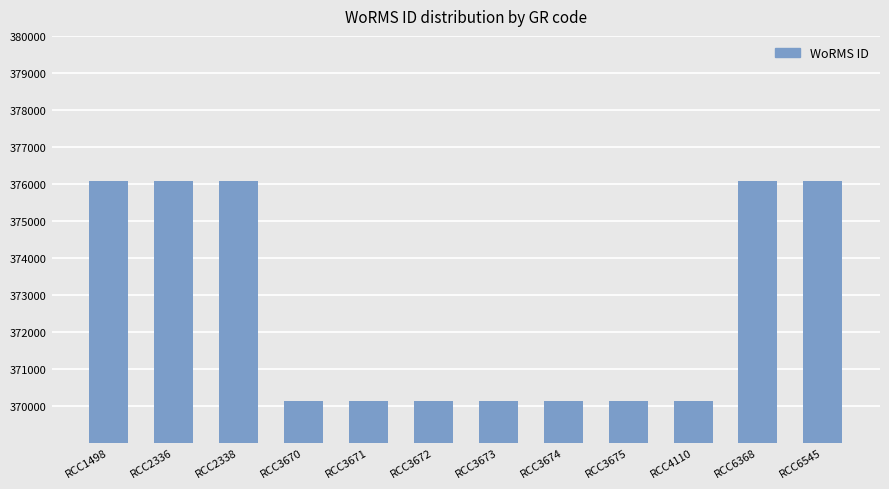

Between RCC3671 and RCC2338, which is larger?

RCC2338